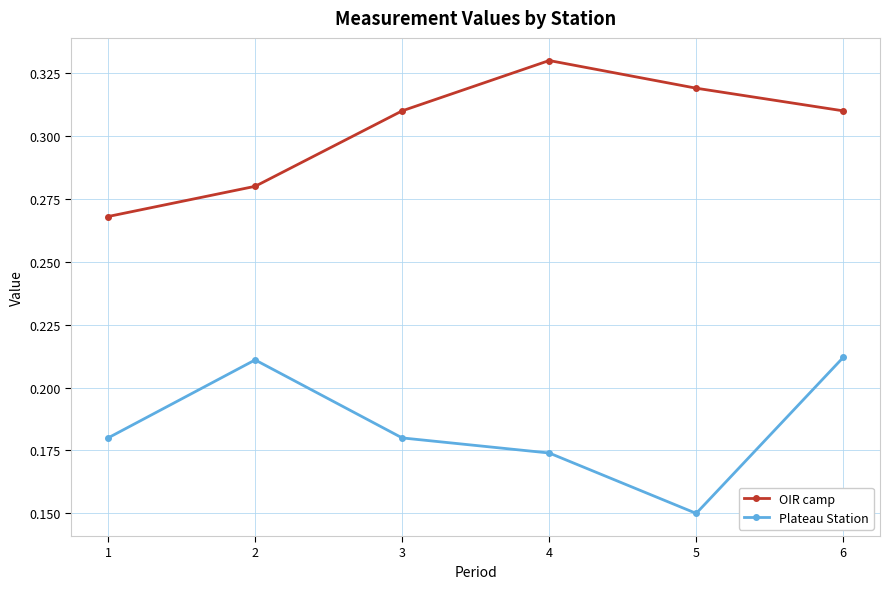

What is the total value across all series at 2?

0.5